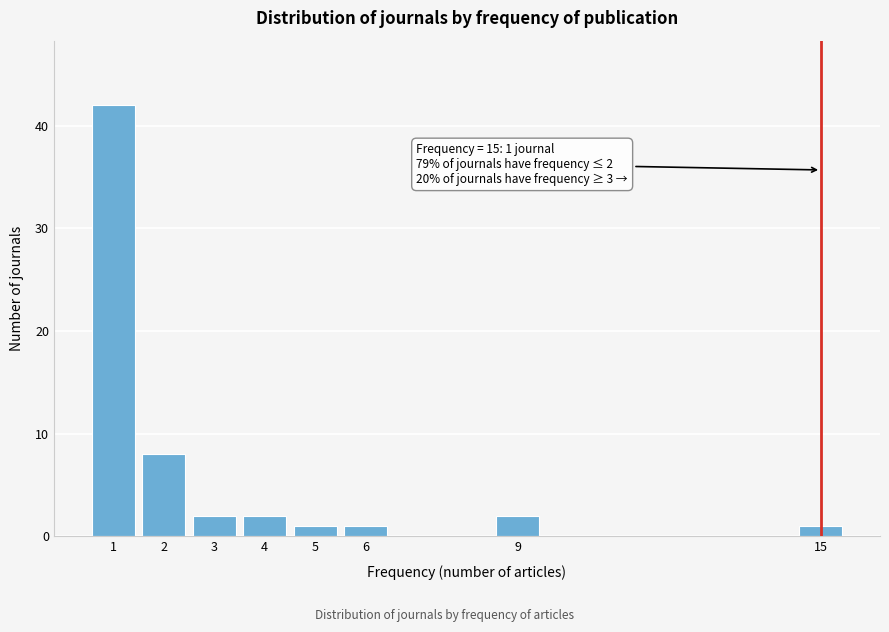

Reading left to right, what are all the values shown in this chart?

1=42	2=8	3=2	4=2	5=1	6=1	9=2	15=1